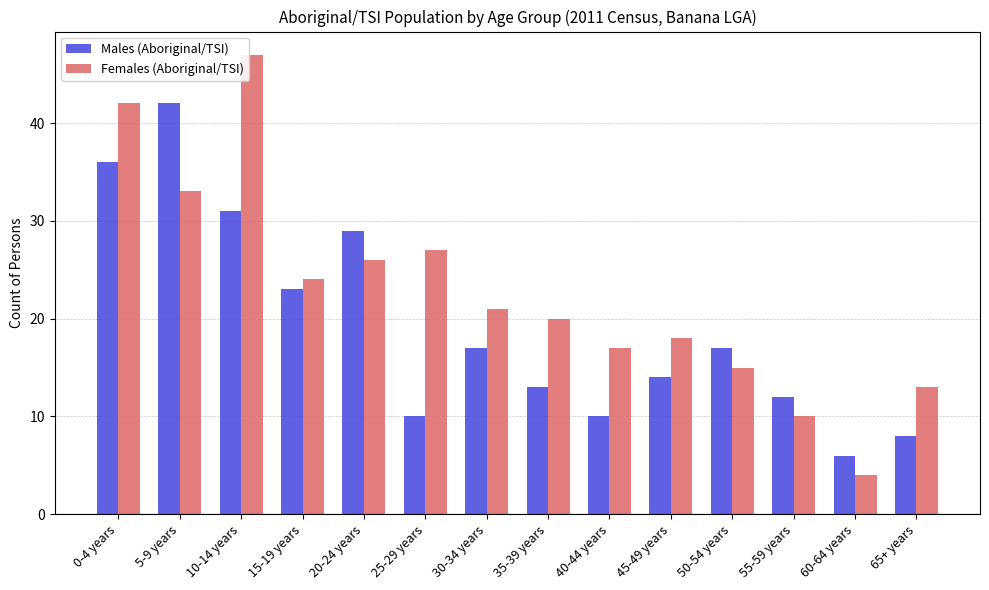

What is the approximate value of Females (Aboriginal/TSI) at 45-49 years?

18